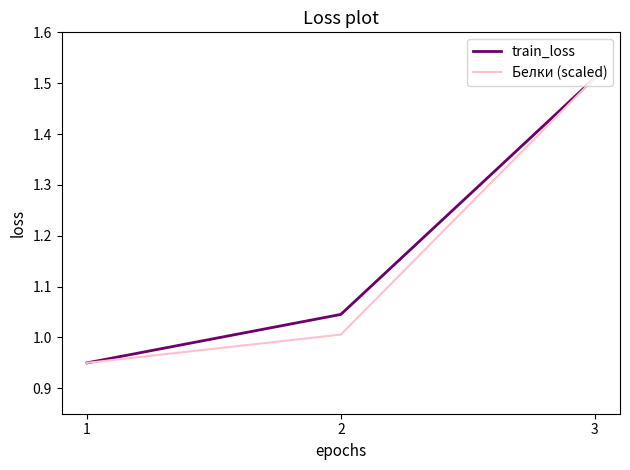

Is the value of Белки (scaled) at 2 greater than the value of train_loss at 3?

No